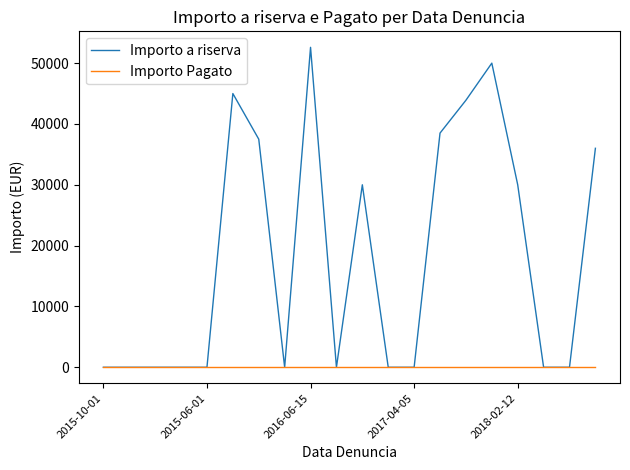

Rank the series by their average value, from highest to lowest.

Importo a riserva, Importo Pagato